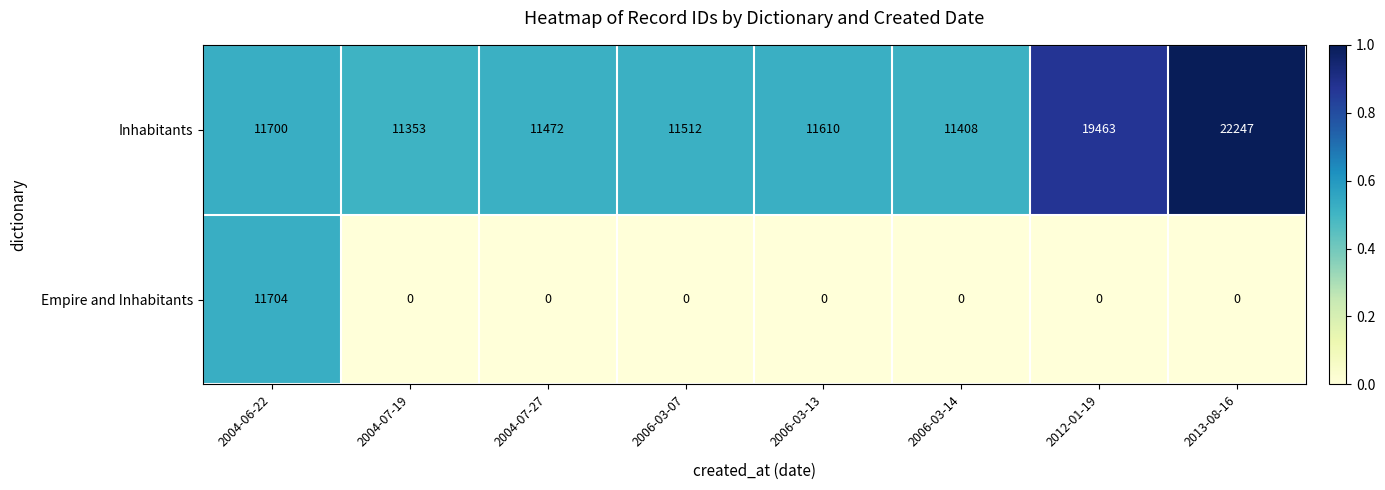

Between 2006-03-14 and 2013-08-16, which series saw the biggest shift?

Inhabitants